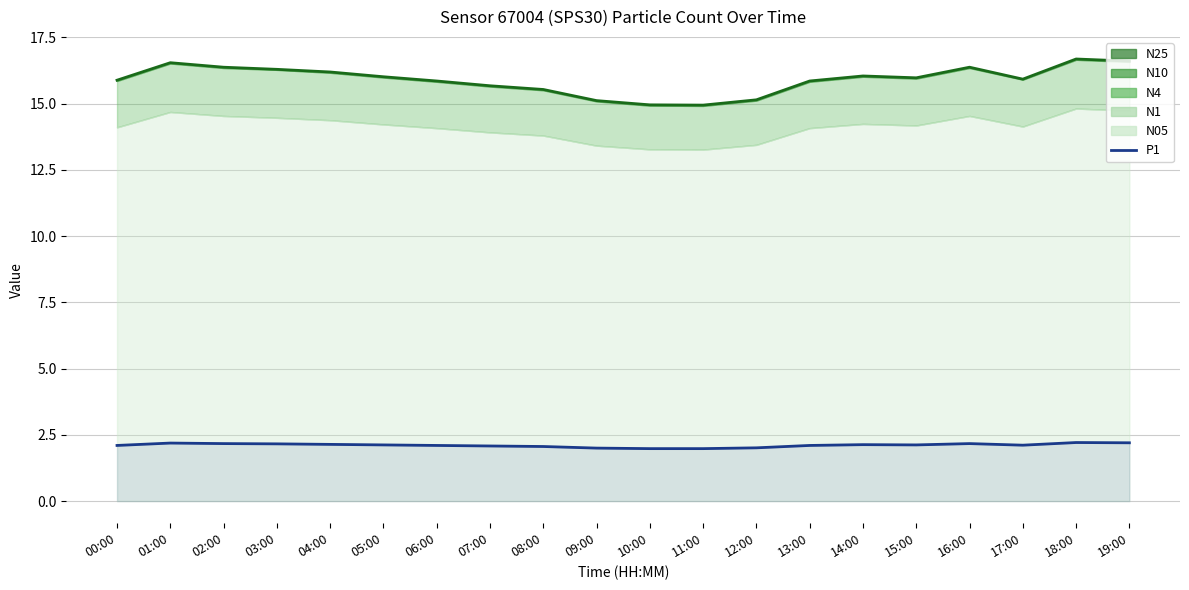

What is the average value?

2.1